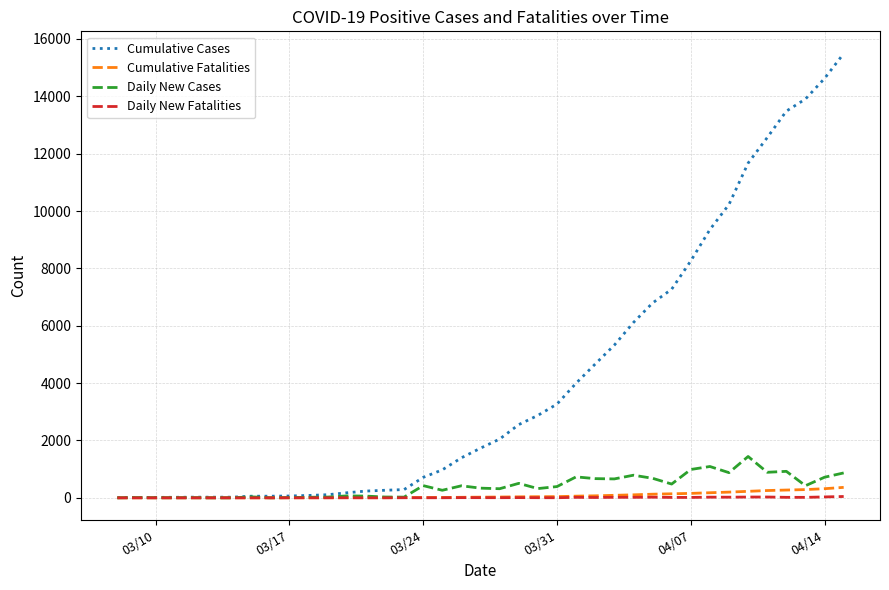

Which series has the widest spread of values?

Cumulative Cases